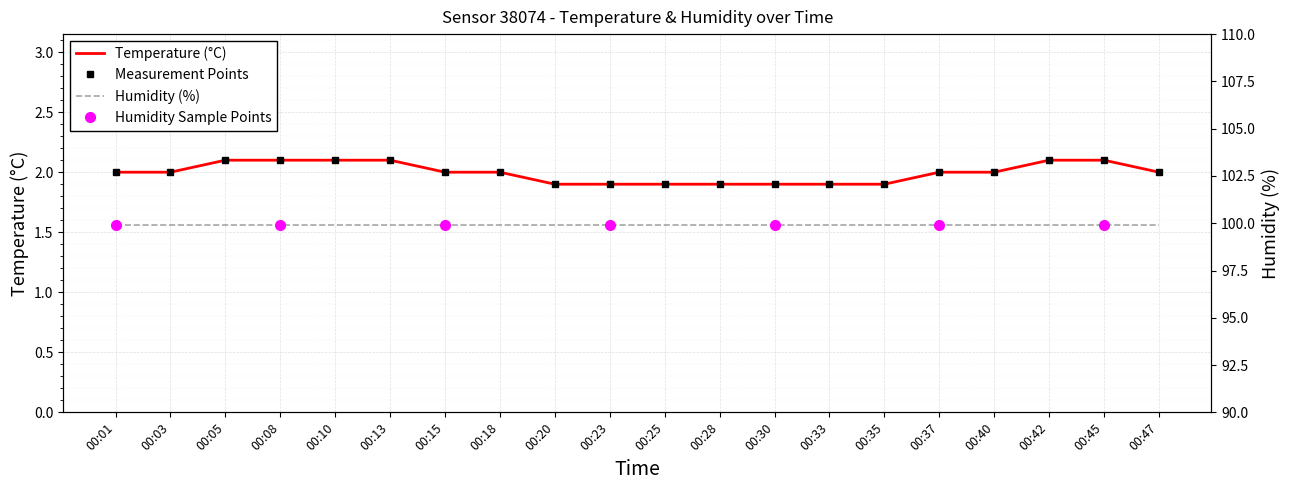

At which category does the chart reach its minimum across all series?

00:20